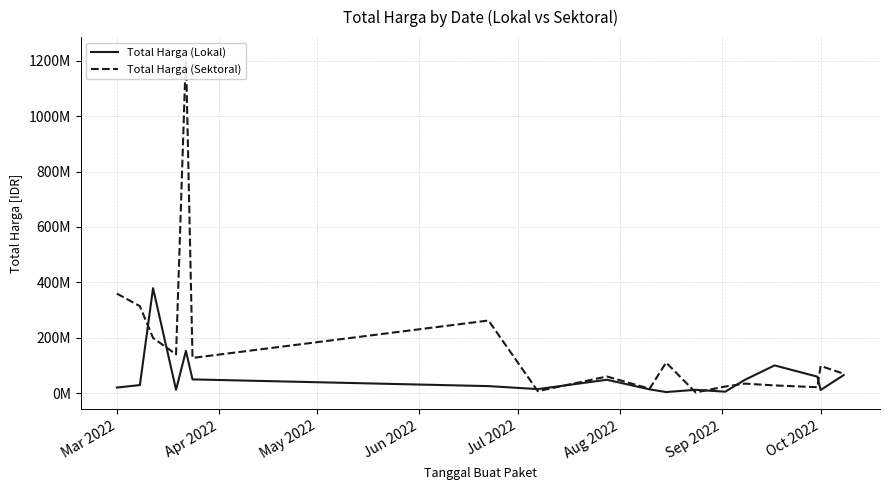

The Total Harga (Sektoral) series shows 171383001 at 10. True or false?

False